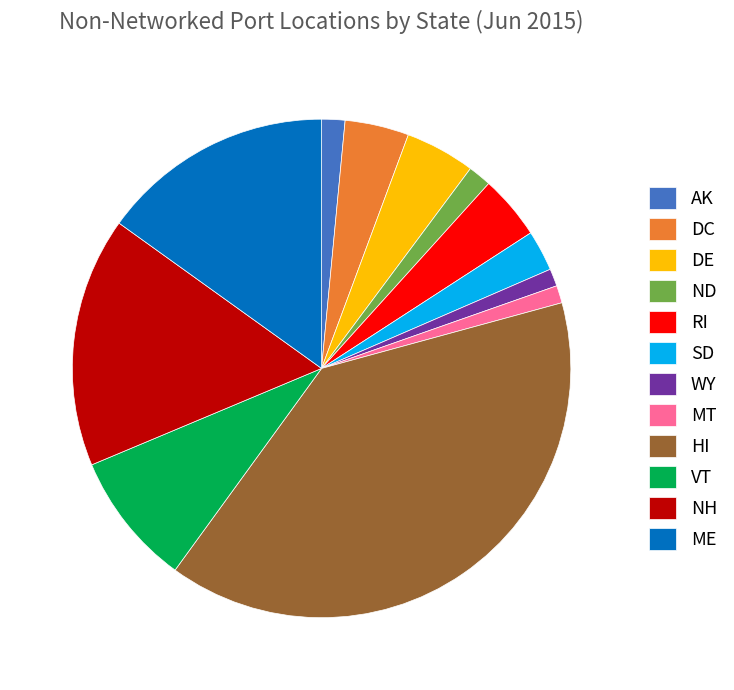

Count the number of slices in the pie.

12